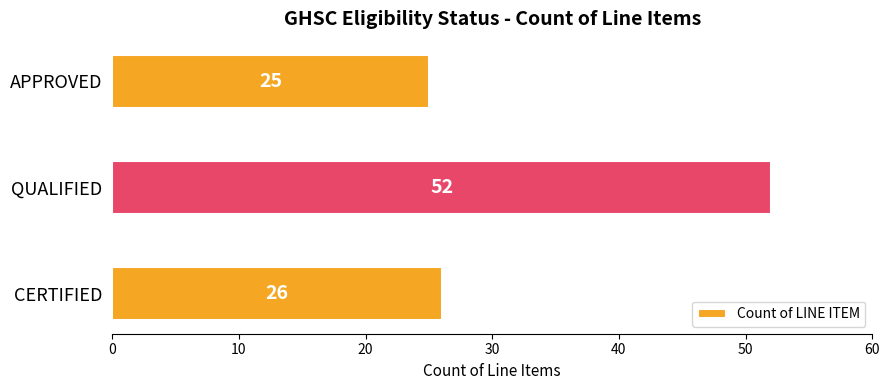

Does the chart contain stacked bars?

No